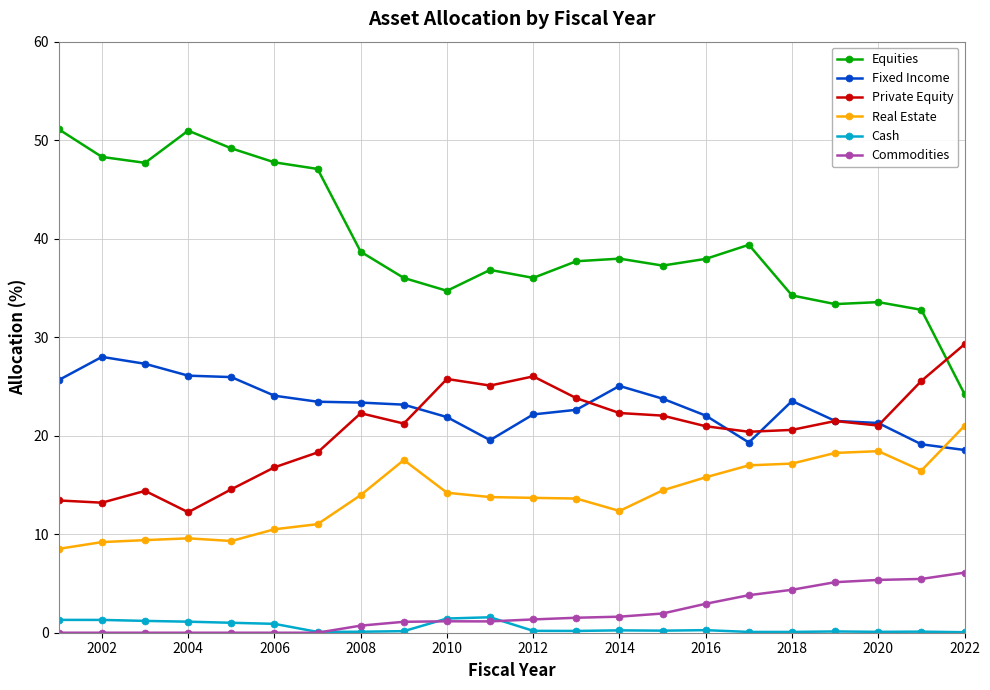

How many lines are shown in the chart?

6